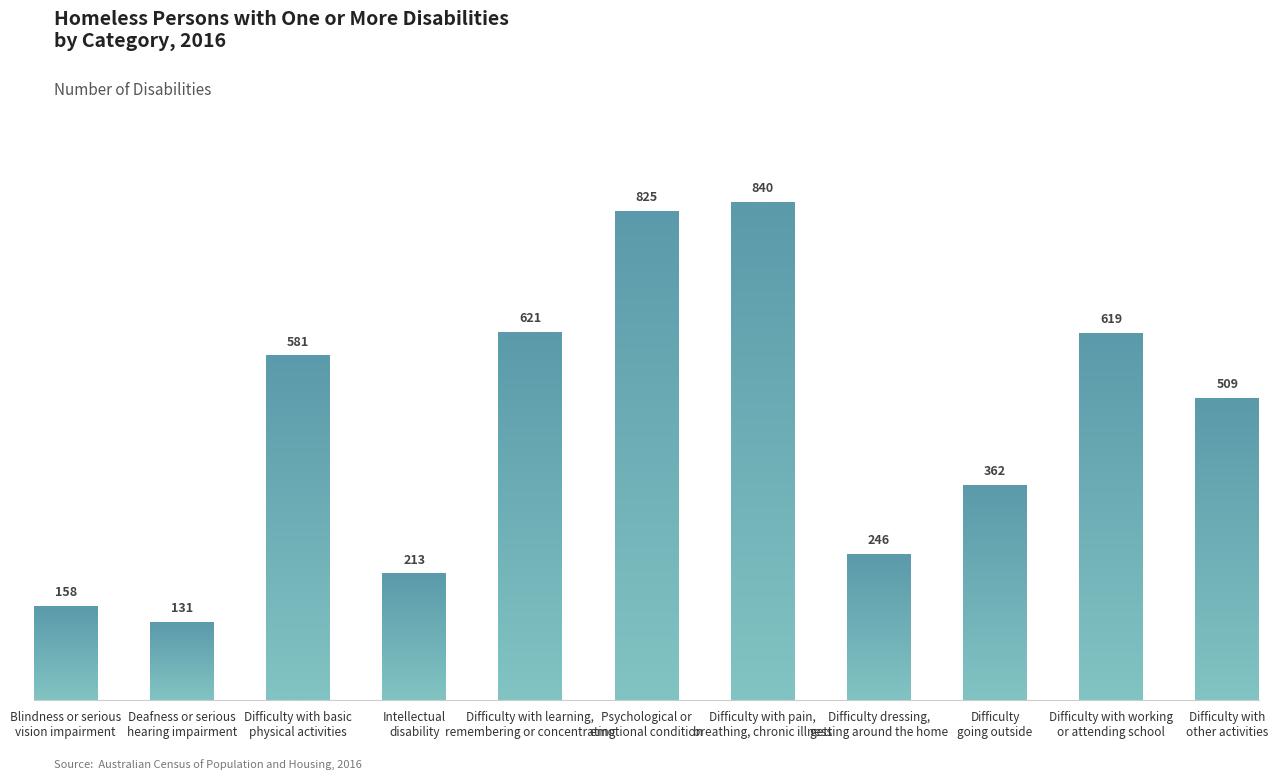

What is the label of the 7th bar from the left?

Difficulty with pain,
breathing, chronic illness